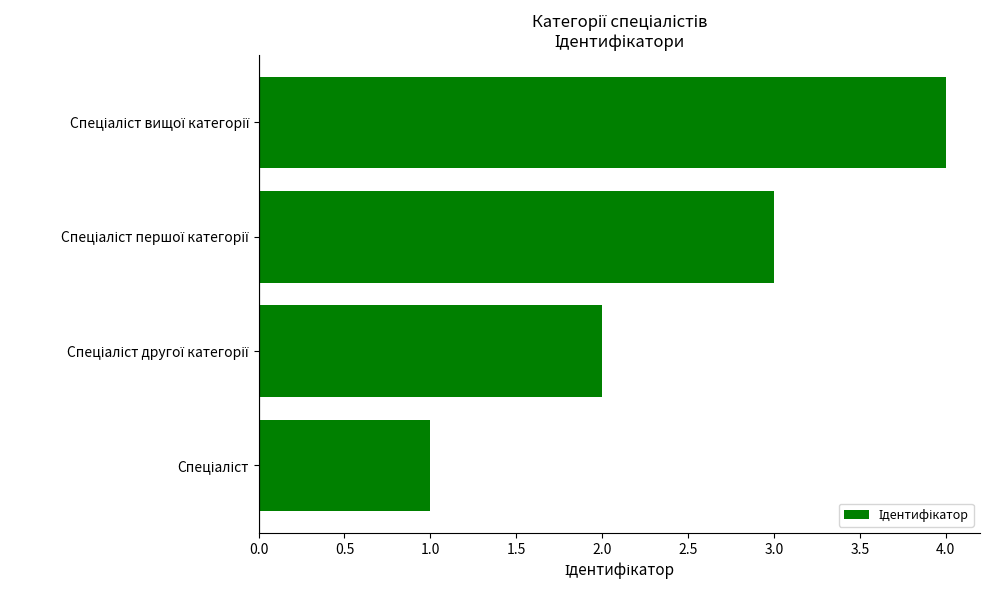

What is the greatest value displayed?

4